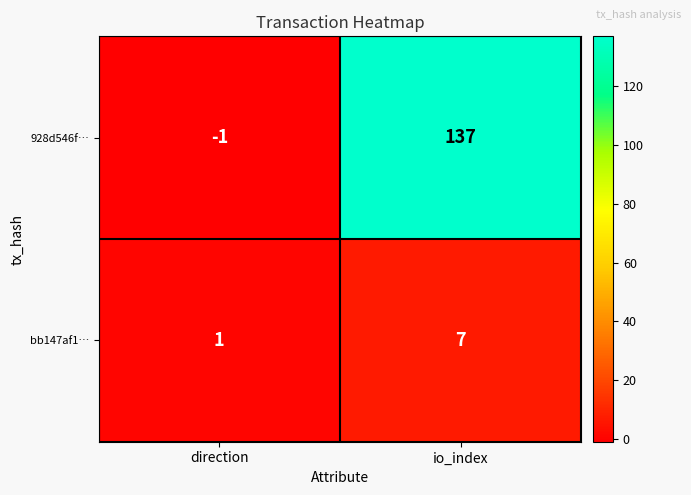

At which label does bb147af1… reach its minimum?

direction